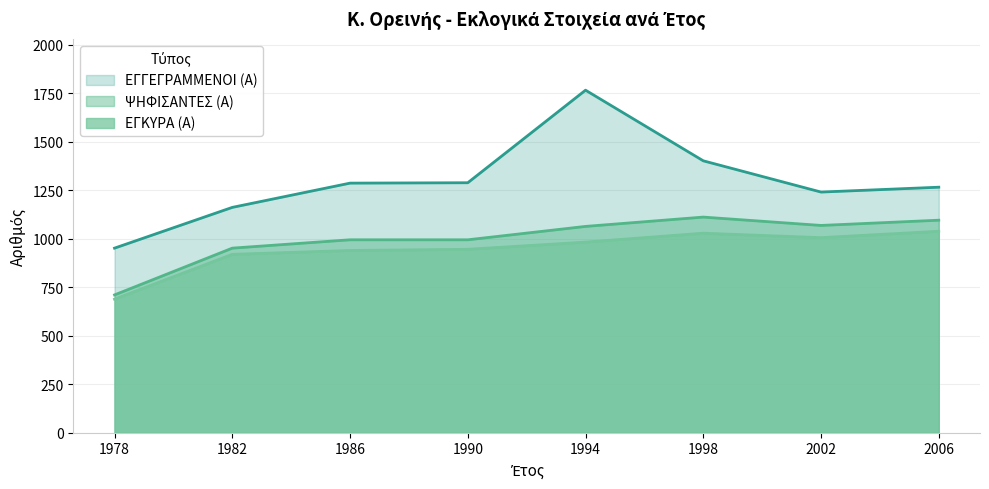

How many lines are shown in the chart?

3